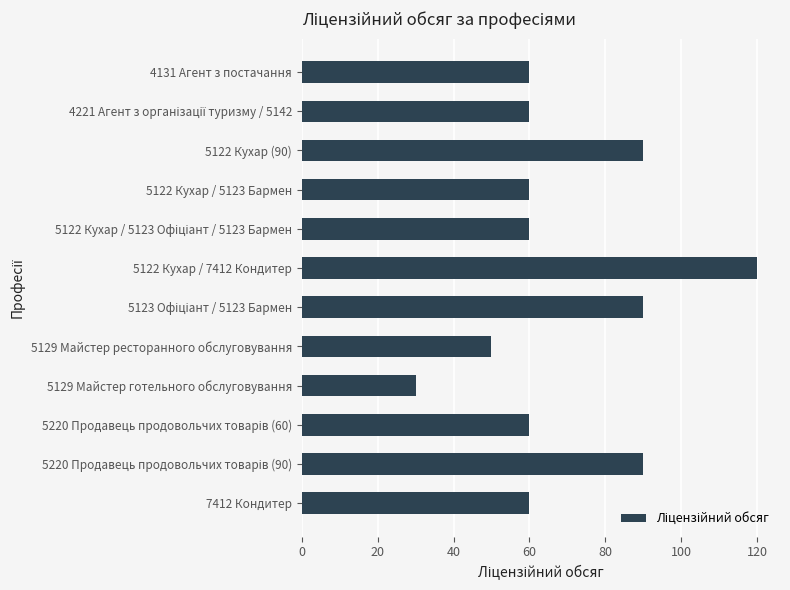

True or false: the data shows 60 at 5122 Кухар / 5123 Бармен.

True